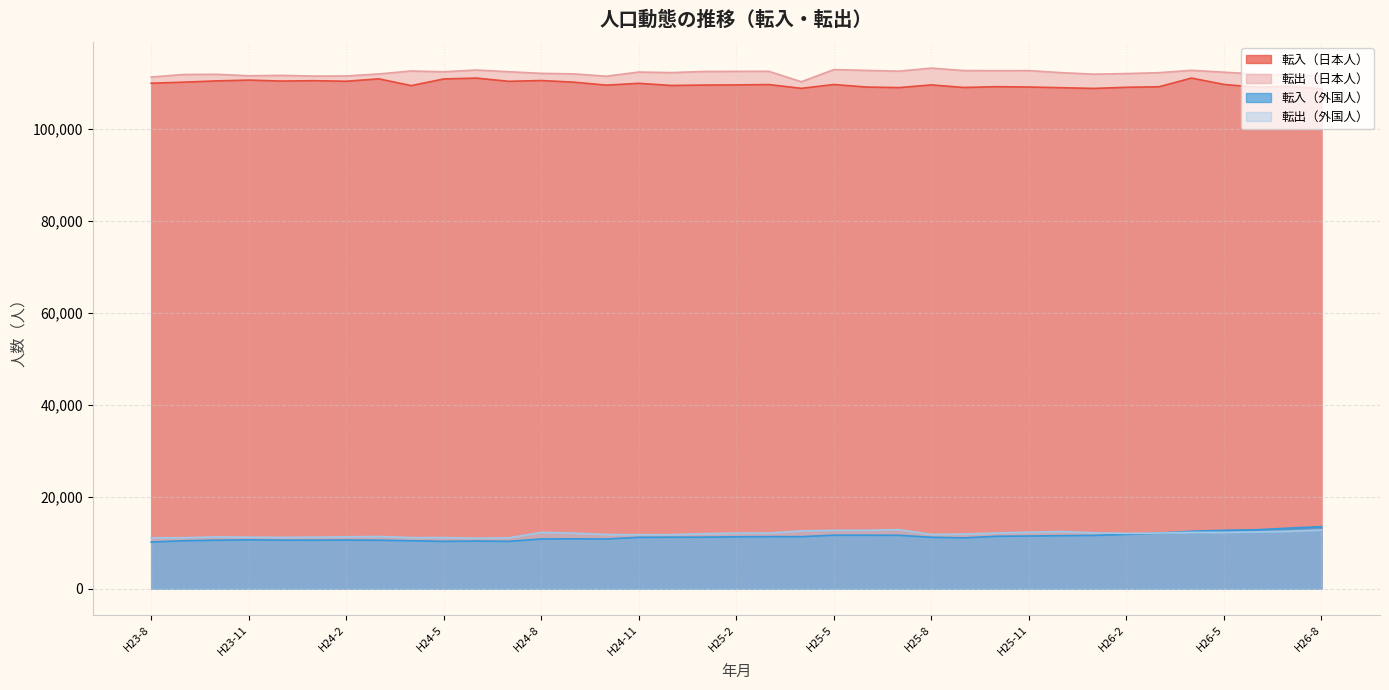

What is the label of the 29th point from the left?

H25-12